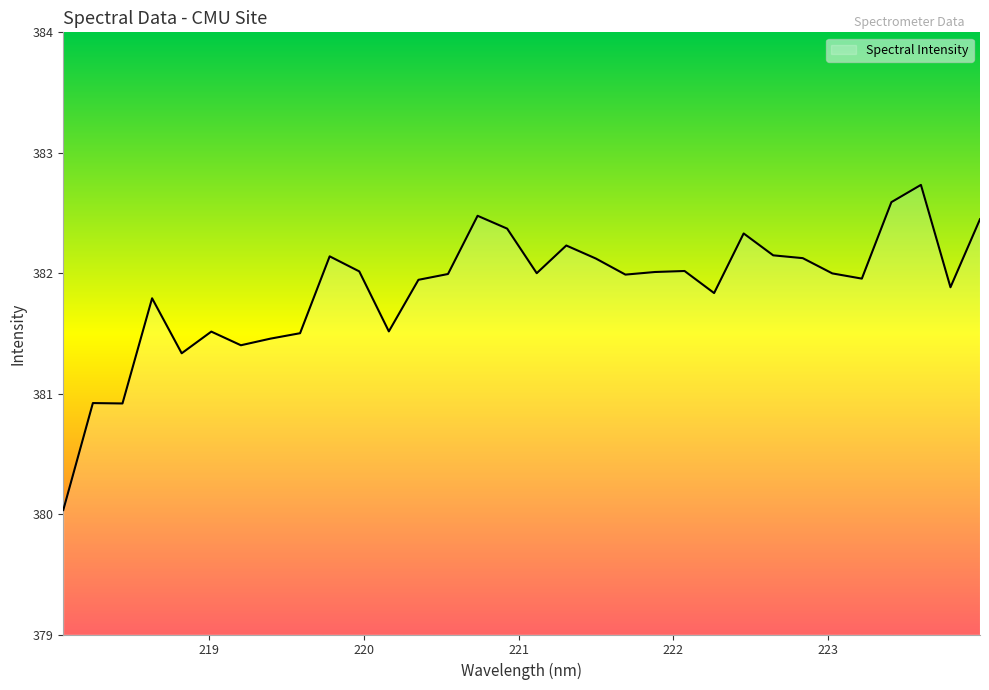

What is the difference between the maximum and minimum values?

2.7